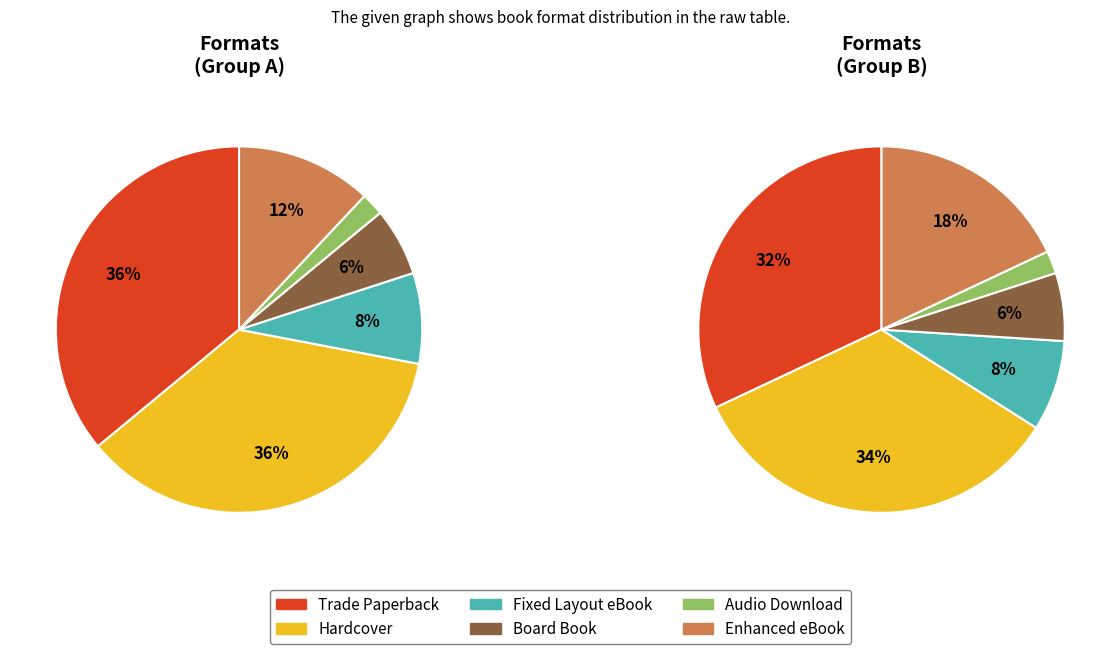

Is there any slice that represents more than half of the pie?

No